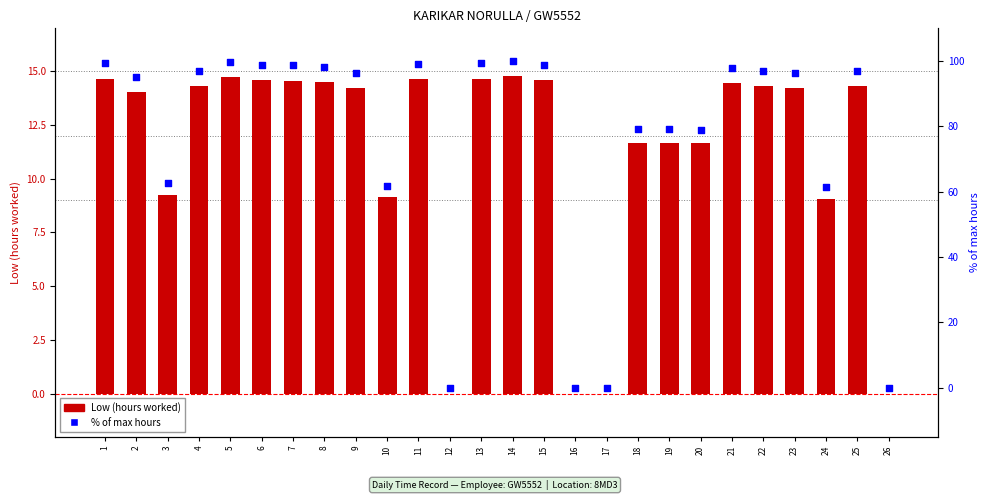

Which series contains the highest Y value?

% of max hours